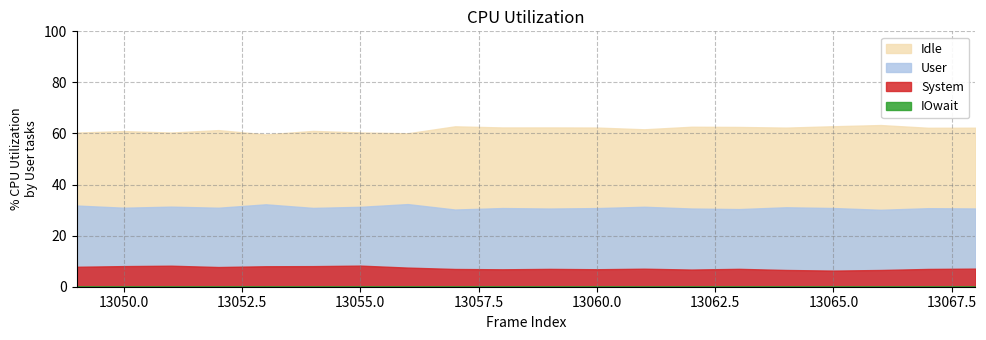

True or false: Idle and User cross at least once.

False